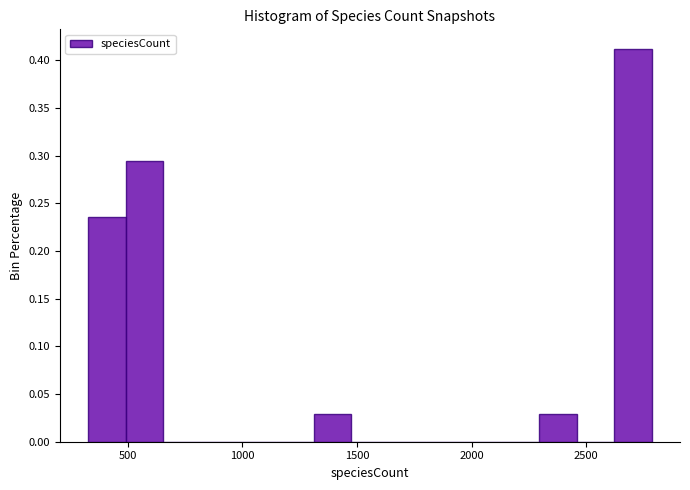

Around what value on the x-axis is the tallest bar? Give the approximate position of its centre, as read against the axis.

2700